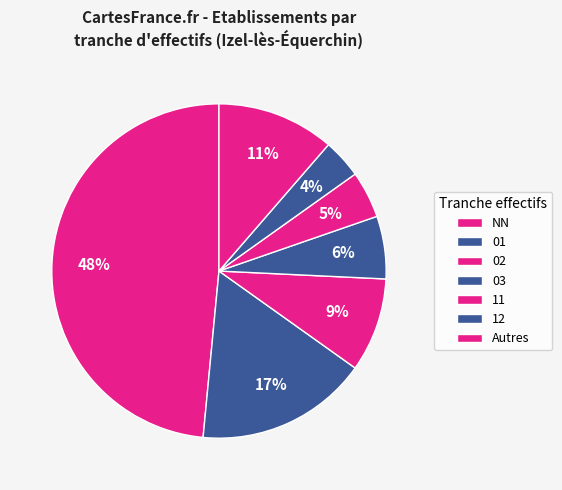

Which category has the biggest portion of the pie?

NN